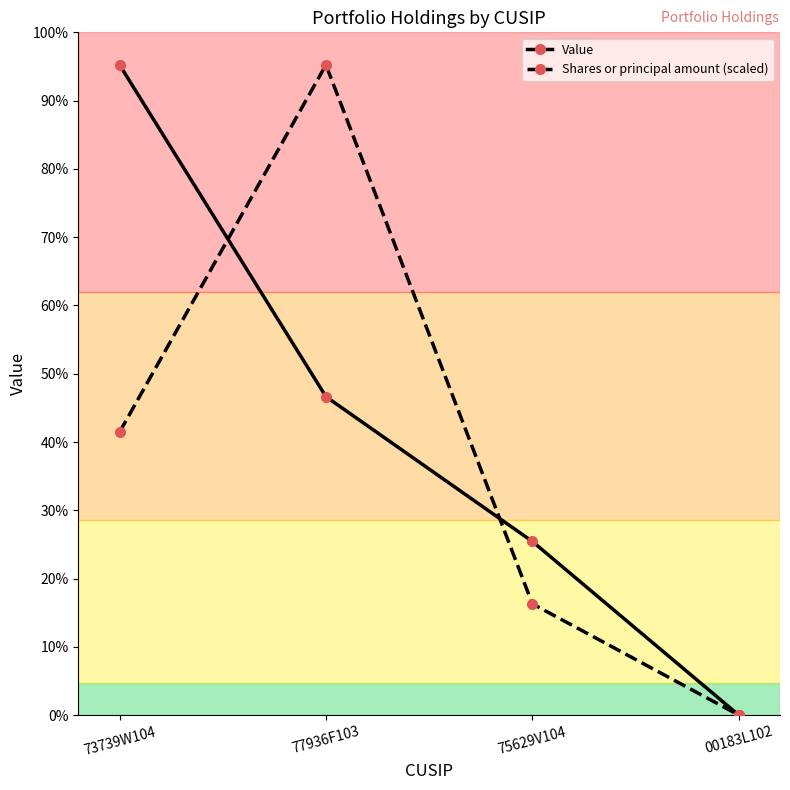

Is this an area chart (filled region under the line)?

No